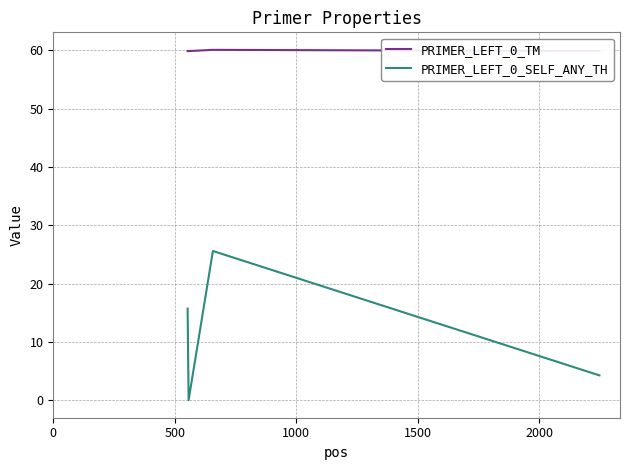

Reading left to right, extract all data points from this chart.

PRIMER_LEFT_0_TM: 59.9	59.9	60.1	59.9
PRIMER_LEFT_0_SELF_ANY_TH: 15.7	0.0	25.6	4.3